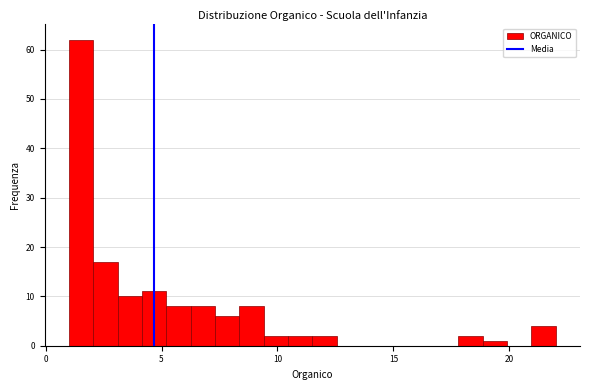

Read against the x-axis, roughly where is the centre of the tallest bar?

1.5